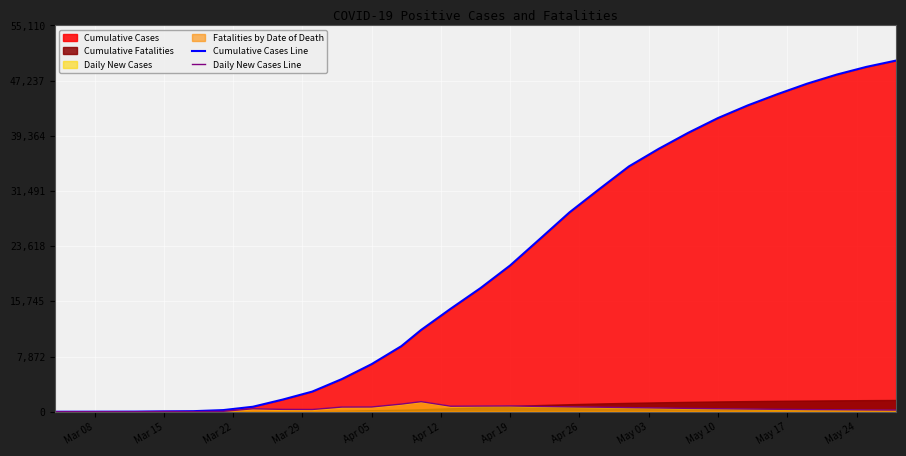

What is the difference between the maximum and minimum values in the Daily New Cases Line series?

1441